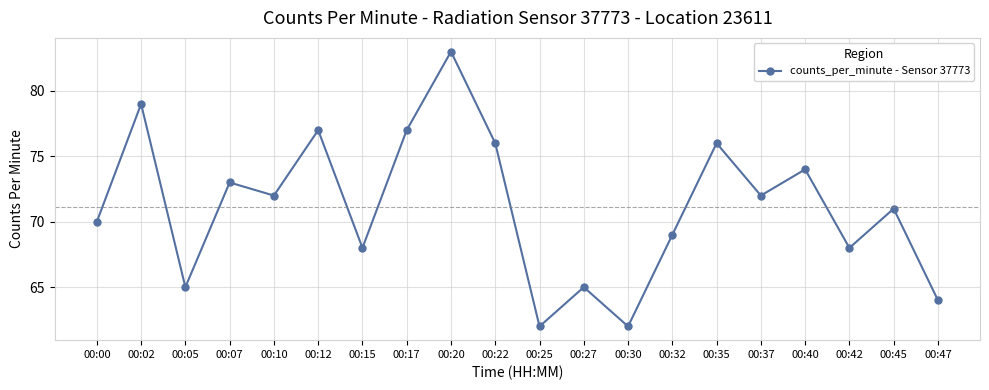

What is the smallest value displayed?

62